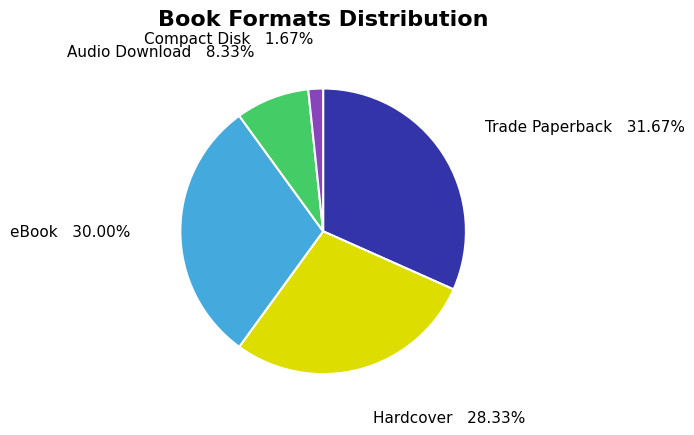

To the nearest percent, what is the average slice percentage?

20%